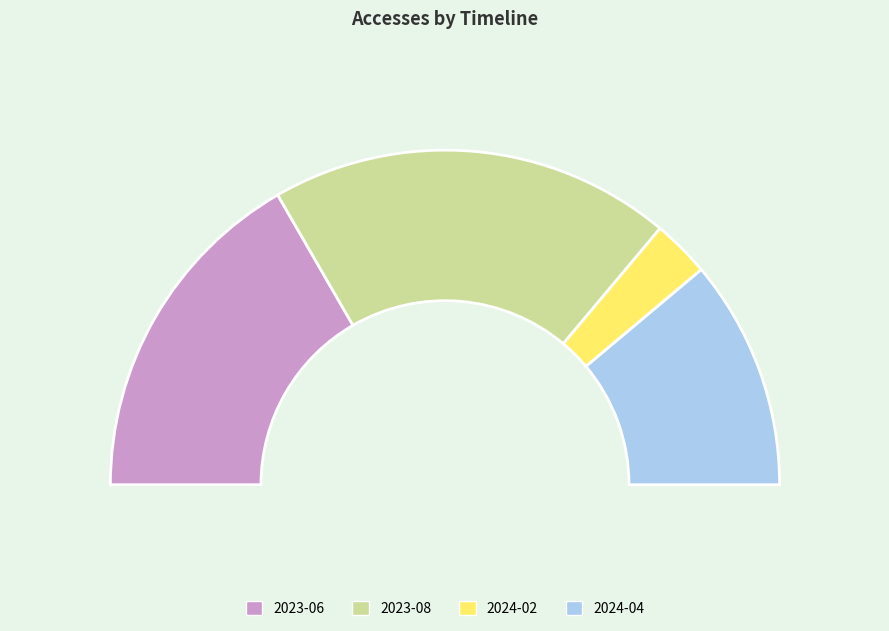

Count the number of slices in the pie.

4